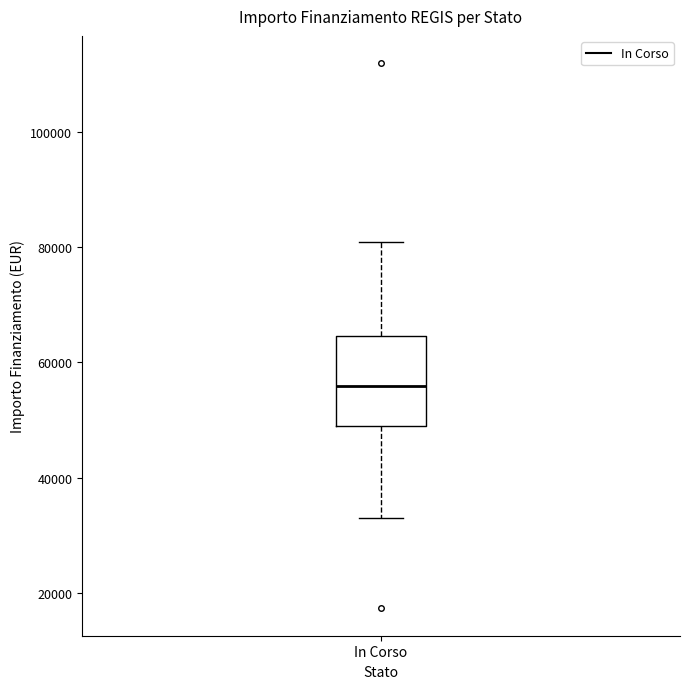

Where does the median line of the box for In Corso sit on the y-axis? The values are not printed on the chart, so give them approximately, as read against the axis.

56000